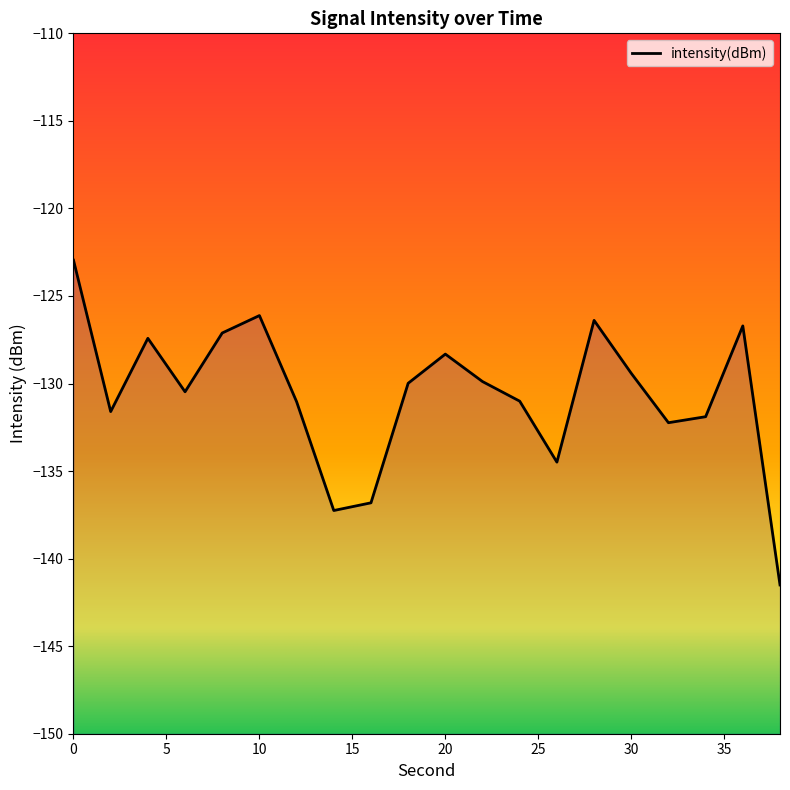

What is the value of the 16th point from the left?

-129.4